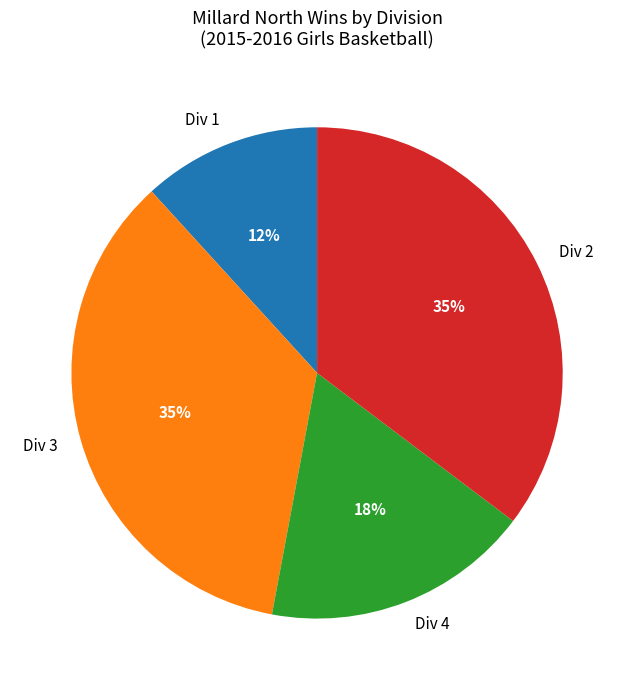

What is the ratio of the value at Div 2 to the value at Div 3?

1.0